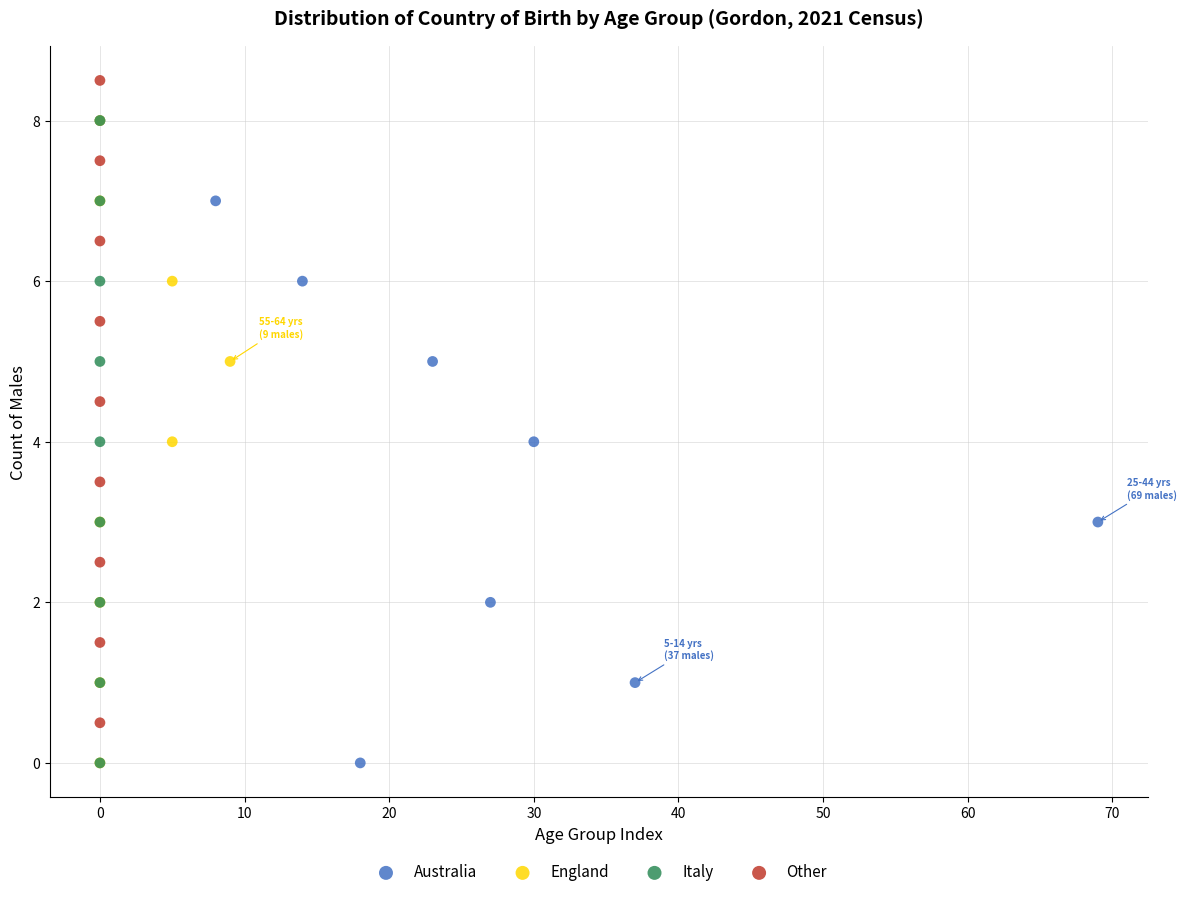

Which series reaches the maximum Y coordinate?

Other